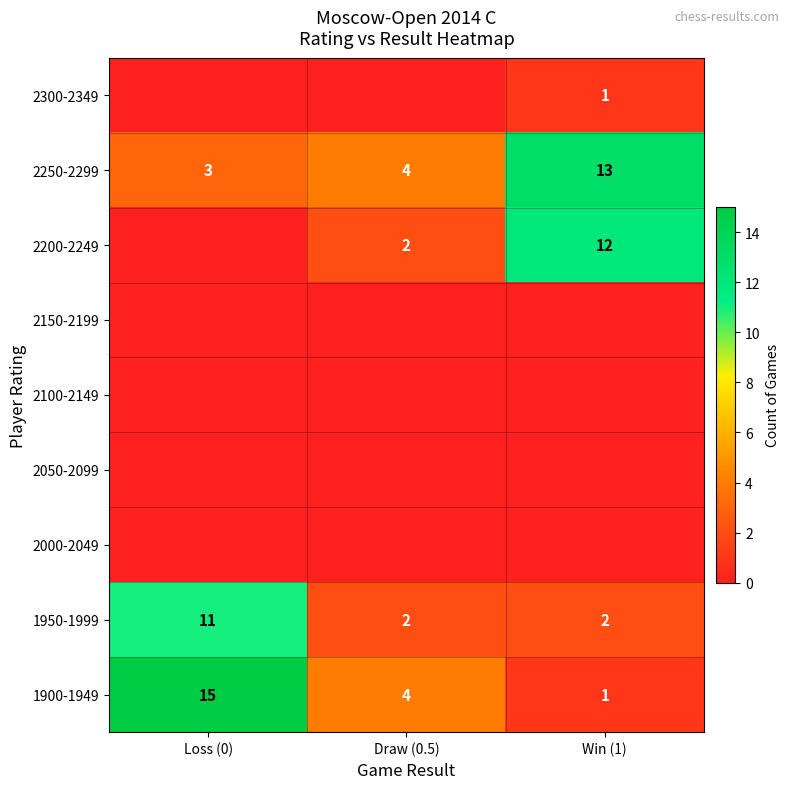

What is the difference between the maximum and minimum values in the 1900-1949 series?

14